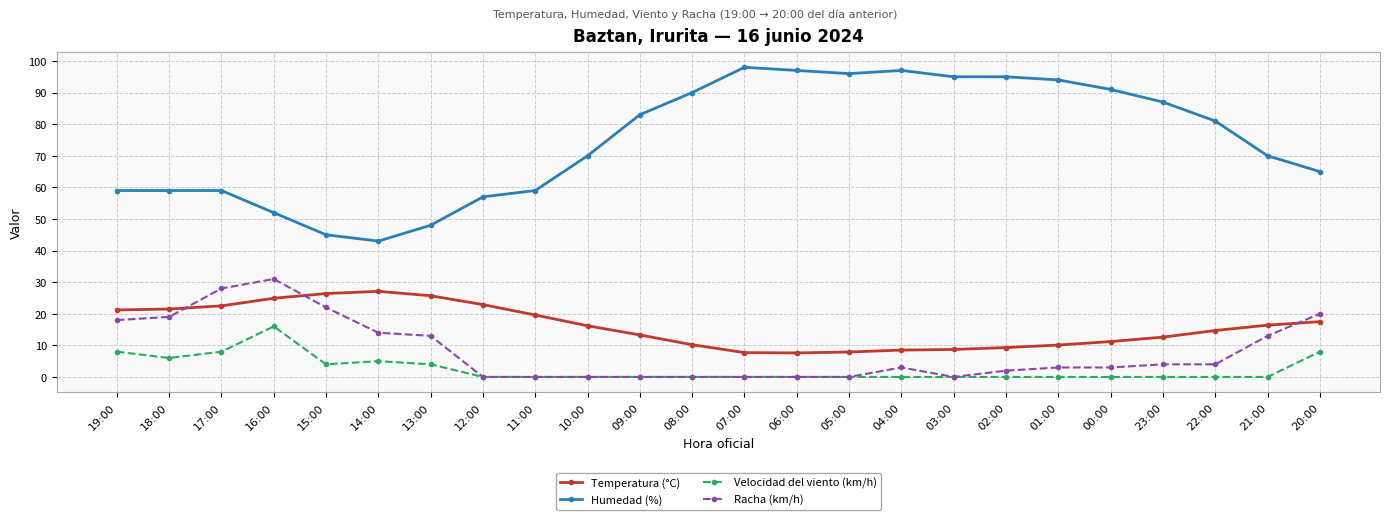

True or false: Humedad (%) and Temperatura (°C) intersect in this chart.

False